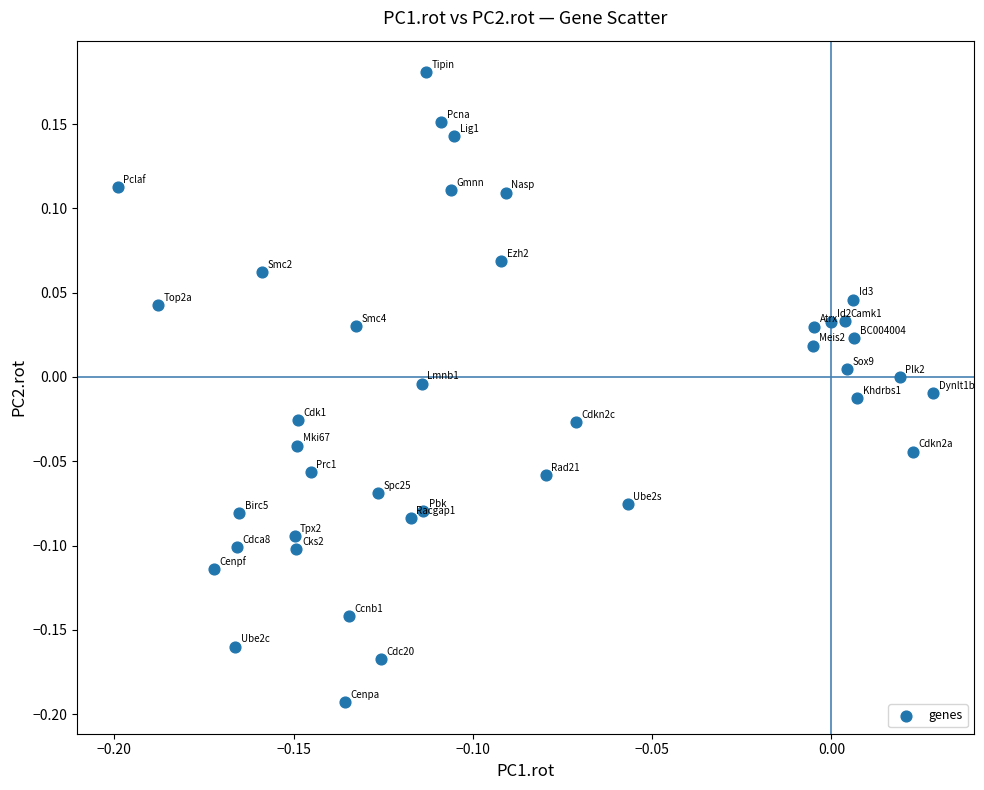

What is the range of Y values (max minus min)?

0.4